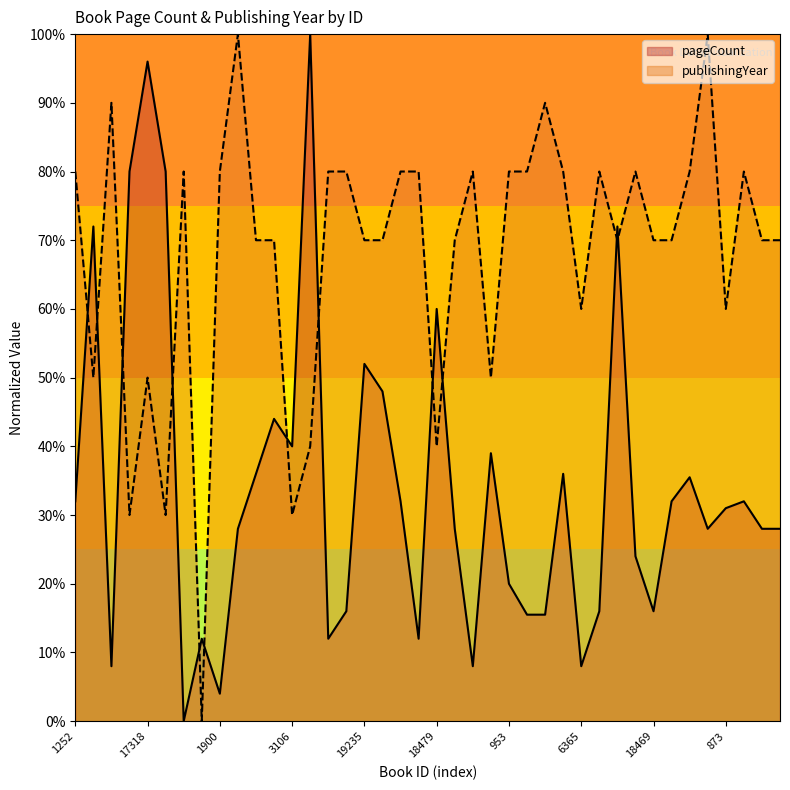

Which series ends up on top after the final intersection of publishingYear and pageCount?

publishingYear